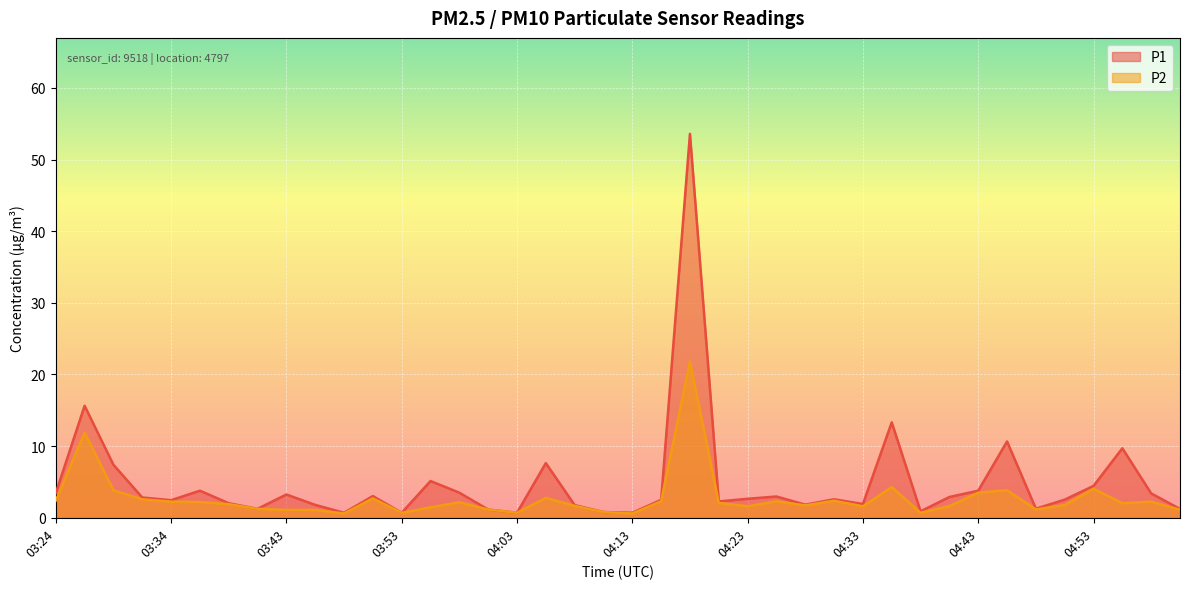

At which category is the sum across all series the highest?

04:18